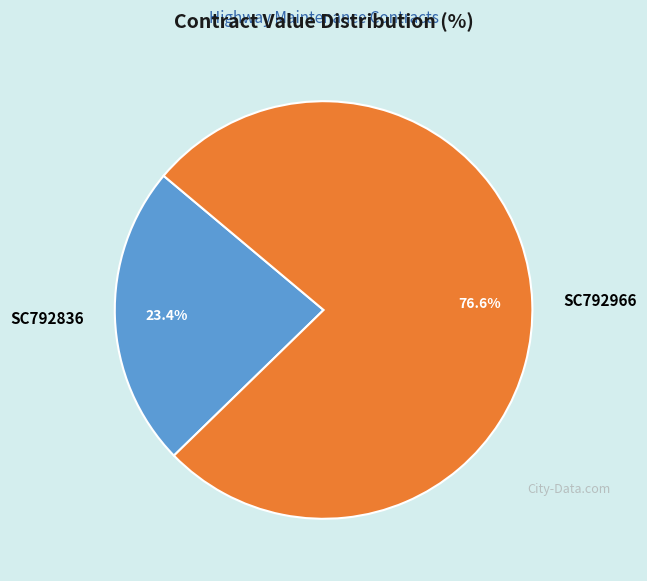

To the nearest percent, what is the difference between the SC792836 and SC792966 slice percentages?

53%